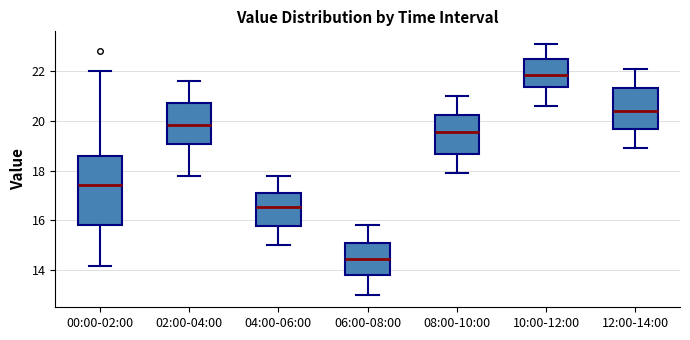

Comparing the boxes themselves (not the whiskers), which one is the tallest?

00:00-02:00